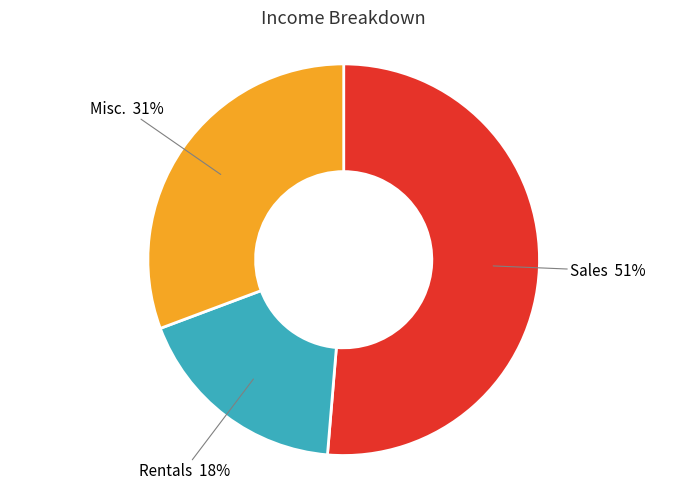

Is there any slice that represents more than half of the pie?

Yes